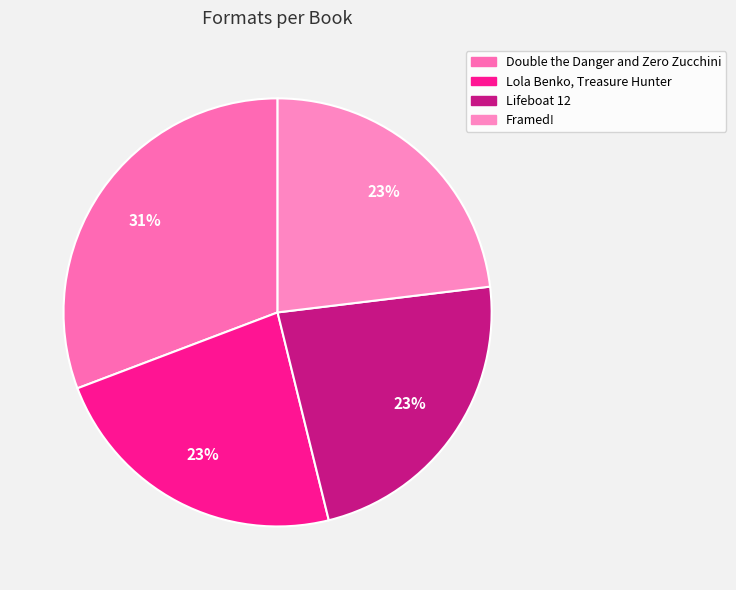

Between Lola Benko, Treasure Hunter and Double the Danger and Zero Zucchini, which is larger?

Double the Danger and Zero Zucchini